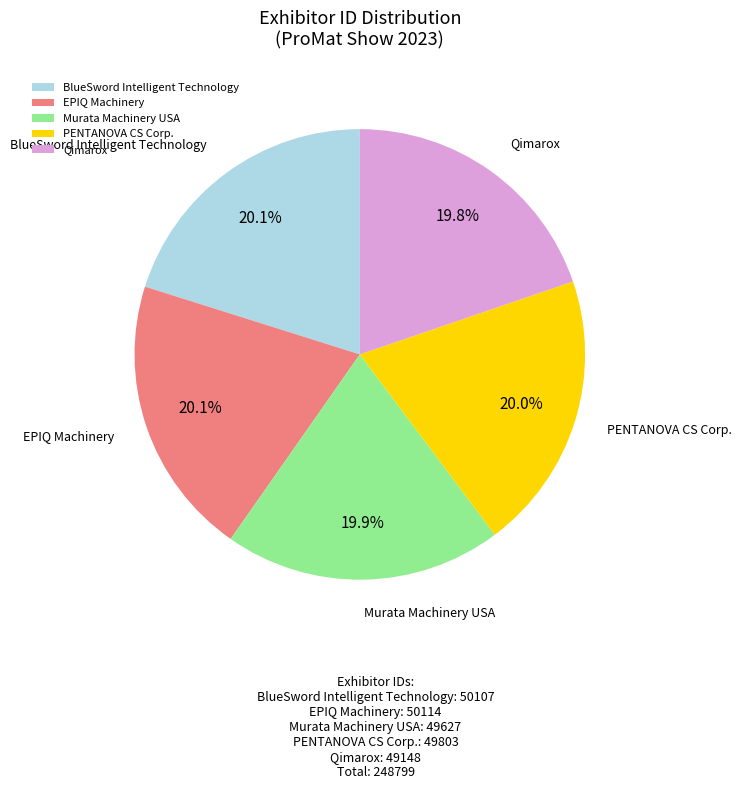

What percentage is NOT represented by Murata Machinery USA?

80.1%